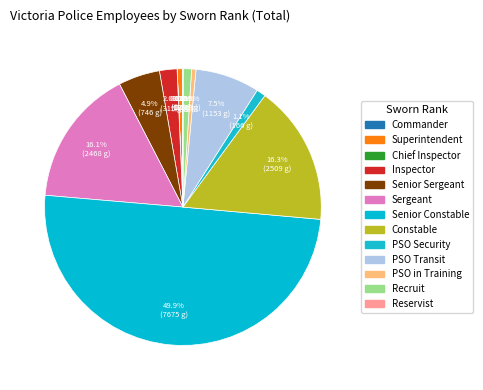

What is the ratio of the value at PSO in Training to the value at Superintendent?

0.8